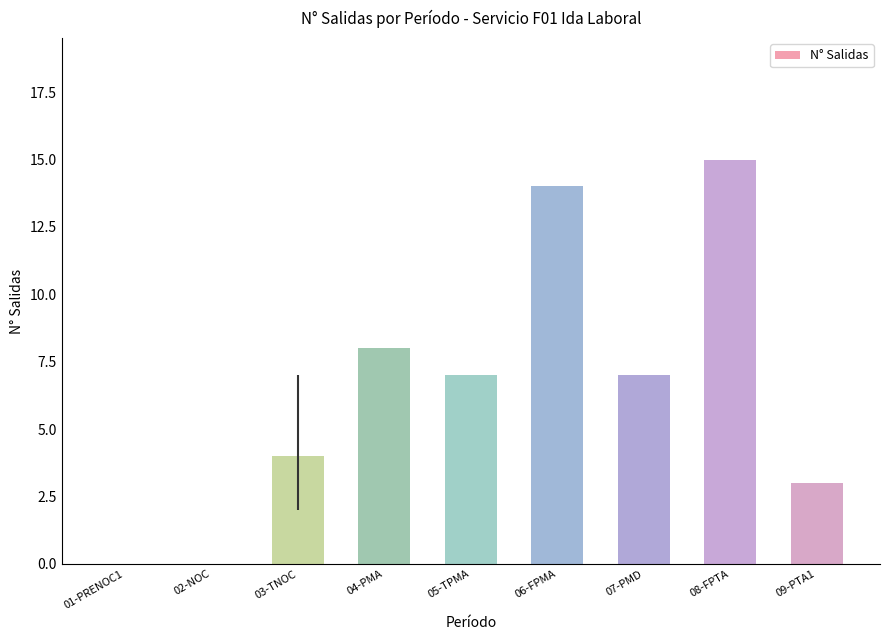

At which label does the data first exceed 7?

04-PMA